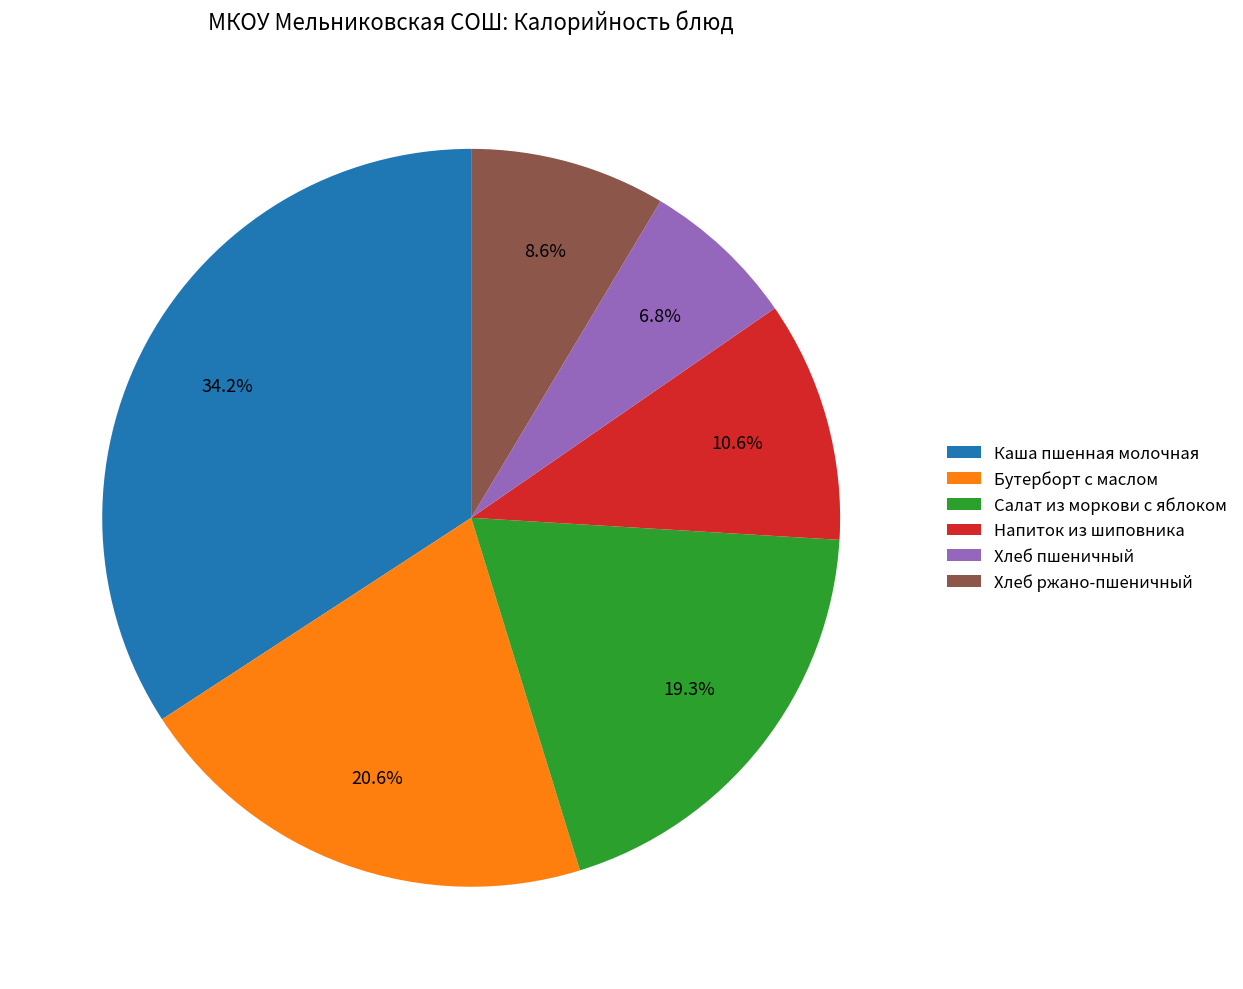

Rank the categories by value from highest to lowest.

Каша пшенная молочная, Бутерборт с маслом, Салат из моркови с яблоком, Напиток из шиповника, Хлеб ржано-пшеничный, Хлеб пшеничный